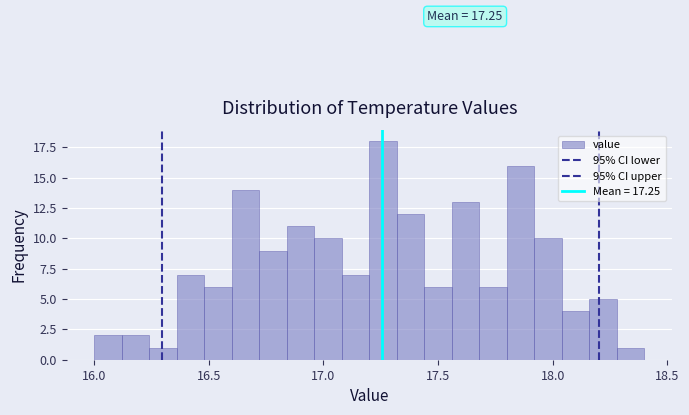

Around what value on the x-axis is the tallest bar? Give the approximate position of its centre, as read against the axis.

17.25